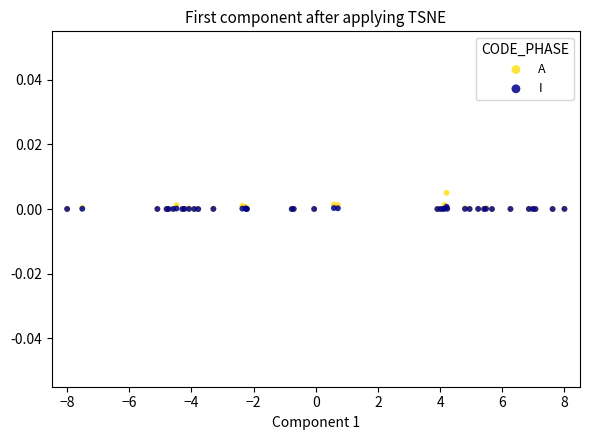

What are all the series names shown in the legend?

A, I